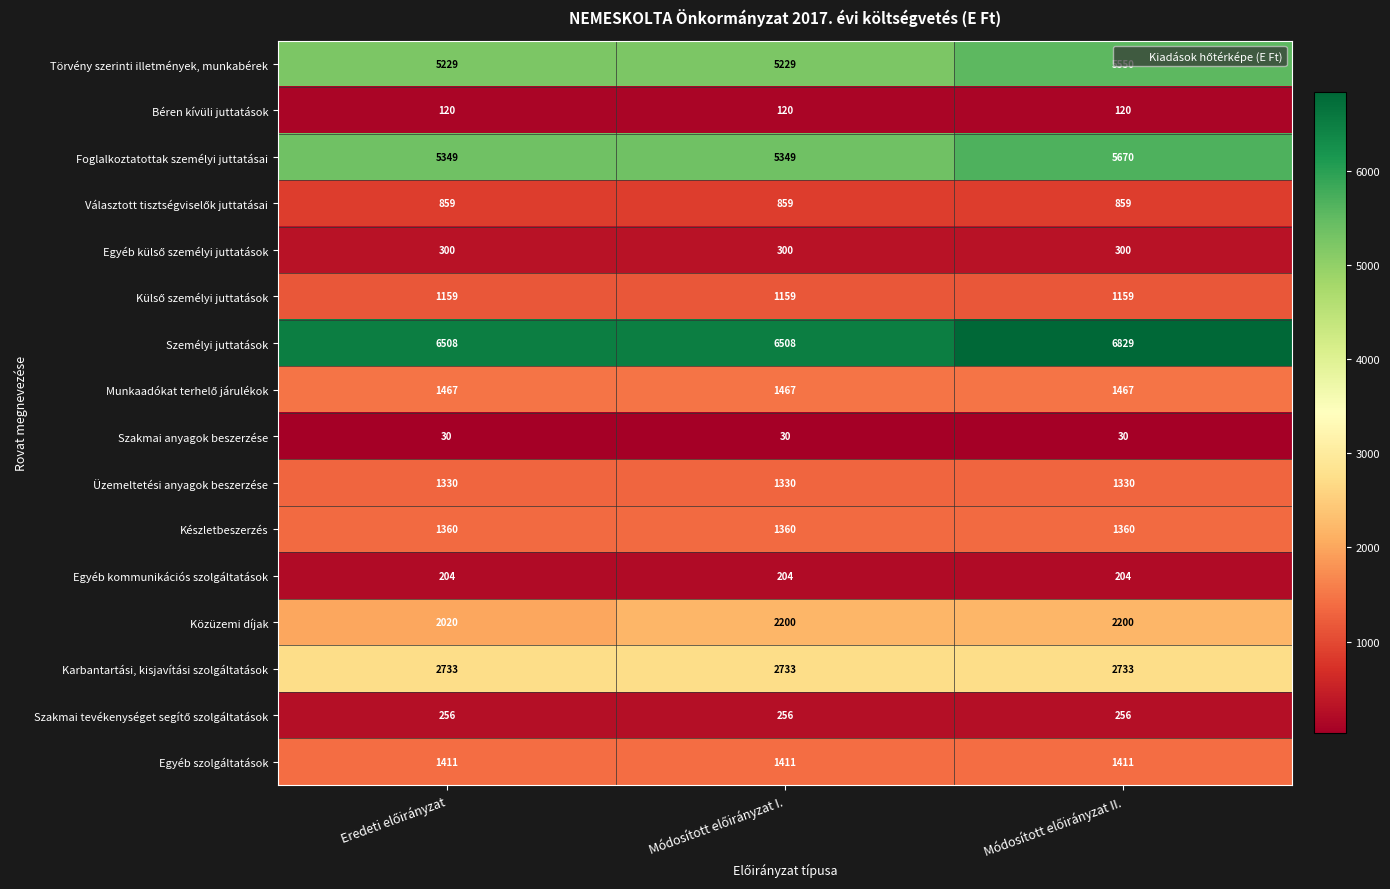

What is the lowest value of the Üzemeltetési anyagok beszerzése series?

1330